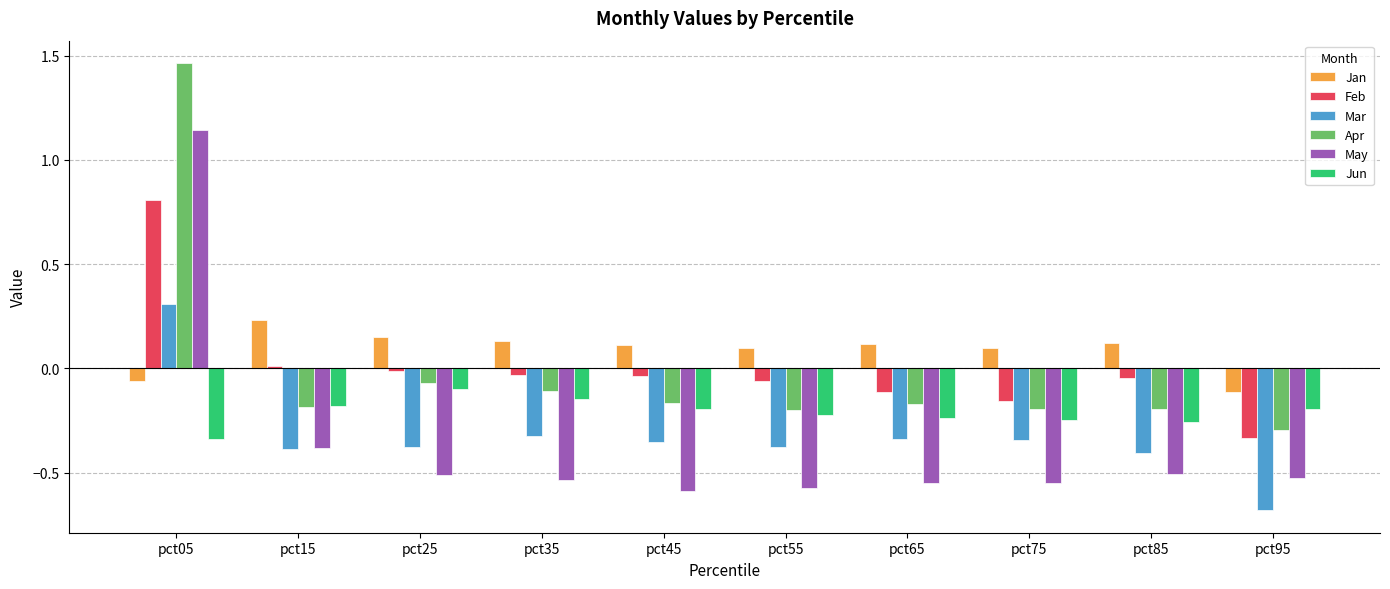

What is the sum of the May values at pct05 and pct75?

0.6